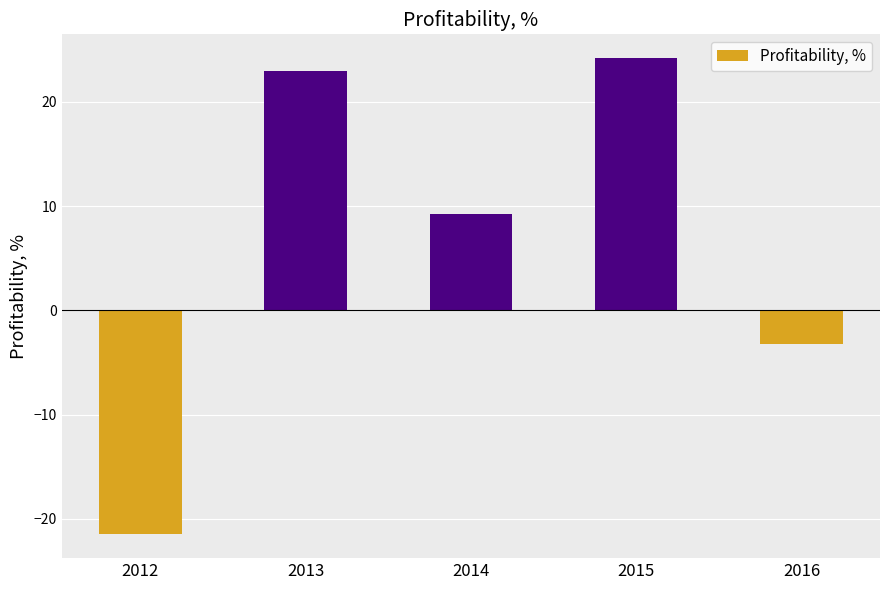

Which category has the highest value across all series?

2015